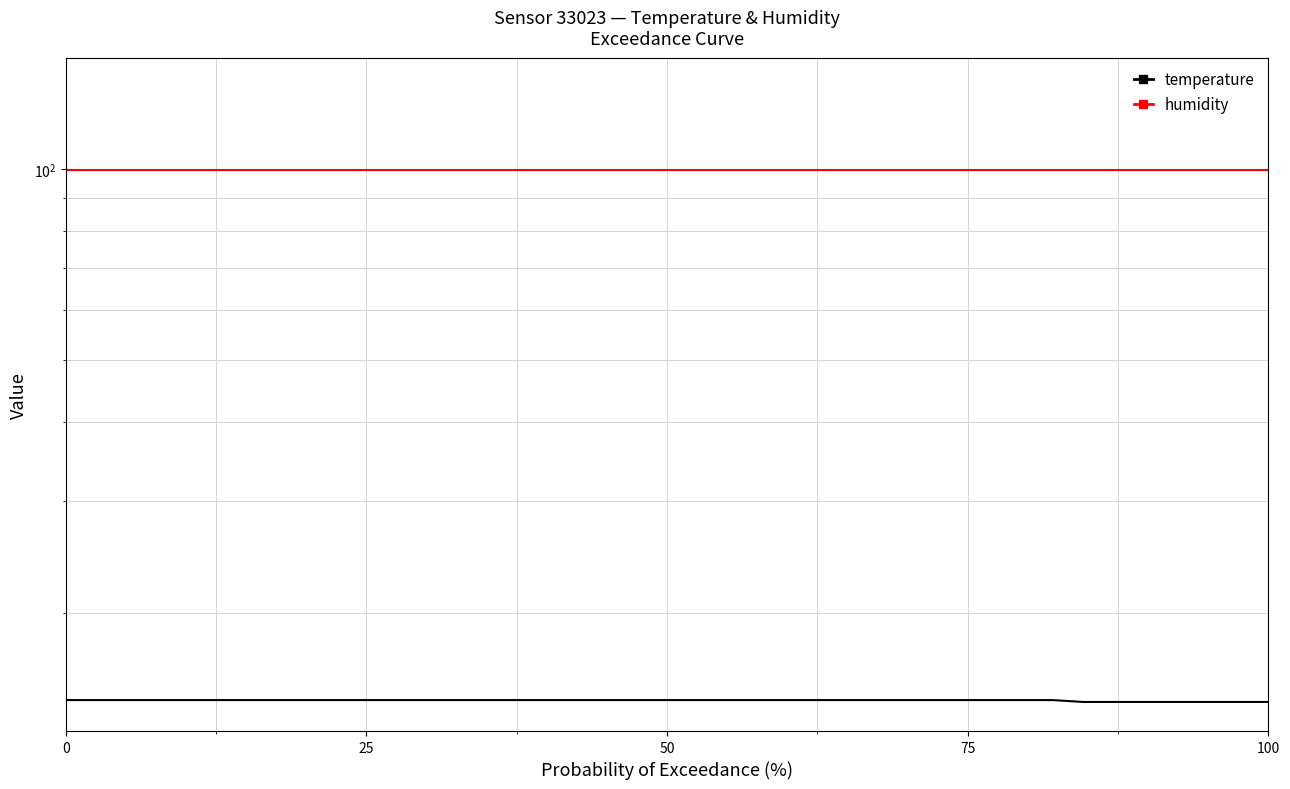

Reading right to left, transcribe all the data shown in this chart.

temperature: 14.5	14.5	14.5	14.5	14.5	14.5	14.5	14.6	14.6	14.6	14.6	14.6	14.6	14.6	14.6	14.6	14.6	14.6	14.6	14.6	14.6	14.6	14.6	14.6	14.6	14.6	14.6	14.6	14.6	14.6	14.6	14.6	14.6	14.6	14.6	14.6	14.6	14.6	14.6	14.6
humidity: 99.9	99.9	99.9	99.9	99.9	99.9	99.9	99.9	99.9	99.9	99.9	99.9	99.9	99.9	99.9	99.9	99.9	99.9	99.9	99.9	99.9	99.9	99.9	99.9	99.9	99.9	99.9	99.9	99.9	99.9	99.9	99.9	99.9	99.9	99.9	99.9	99.9	99.9	99.9	99.9